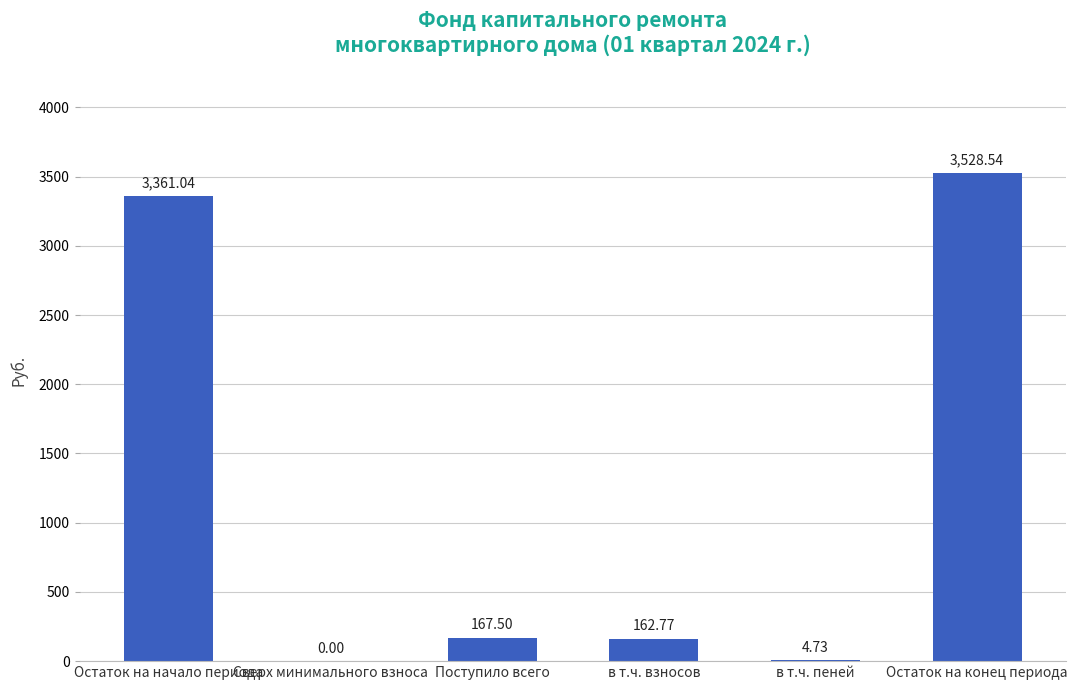

Where does the data first go above 167?

Остаток на начало периода